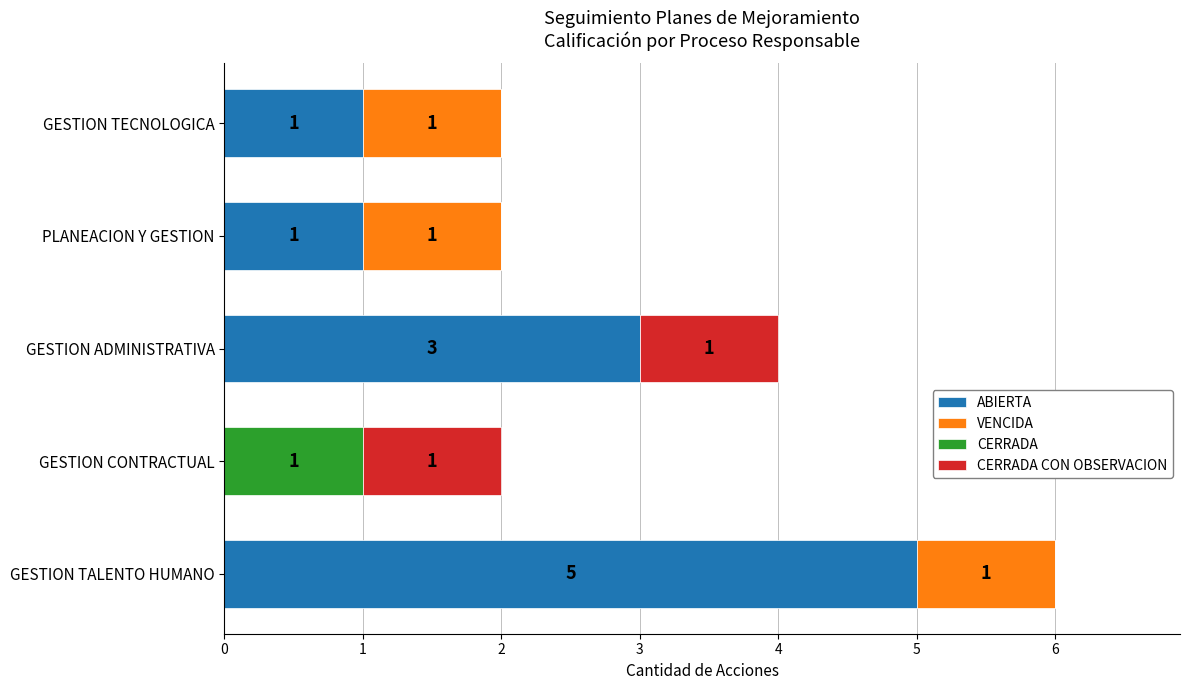

True or false: ABIERTA has a value of 3 at GESTION CONTRACTUAL.

False